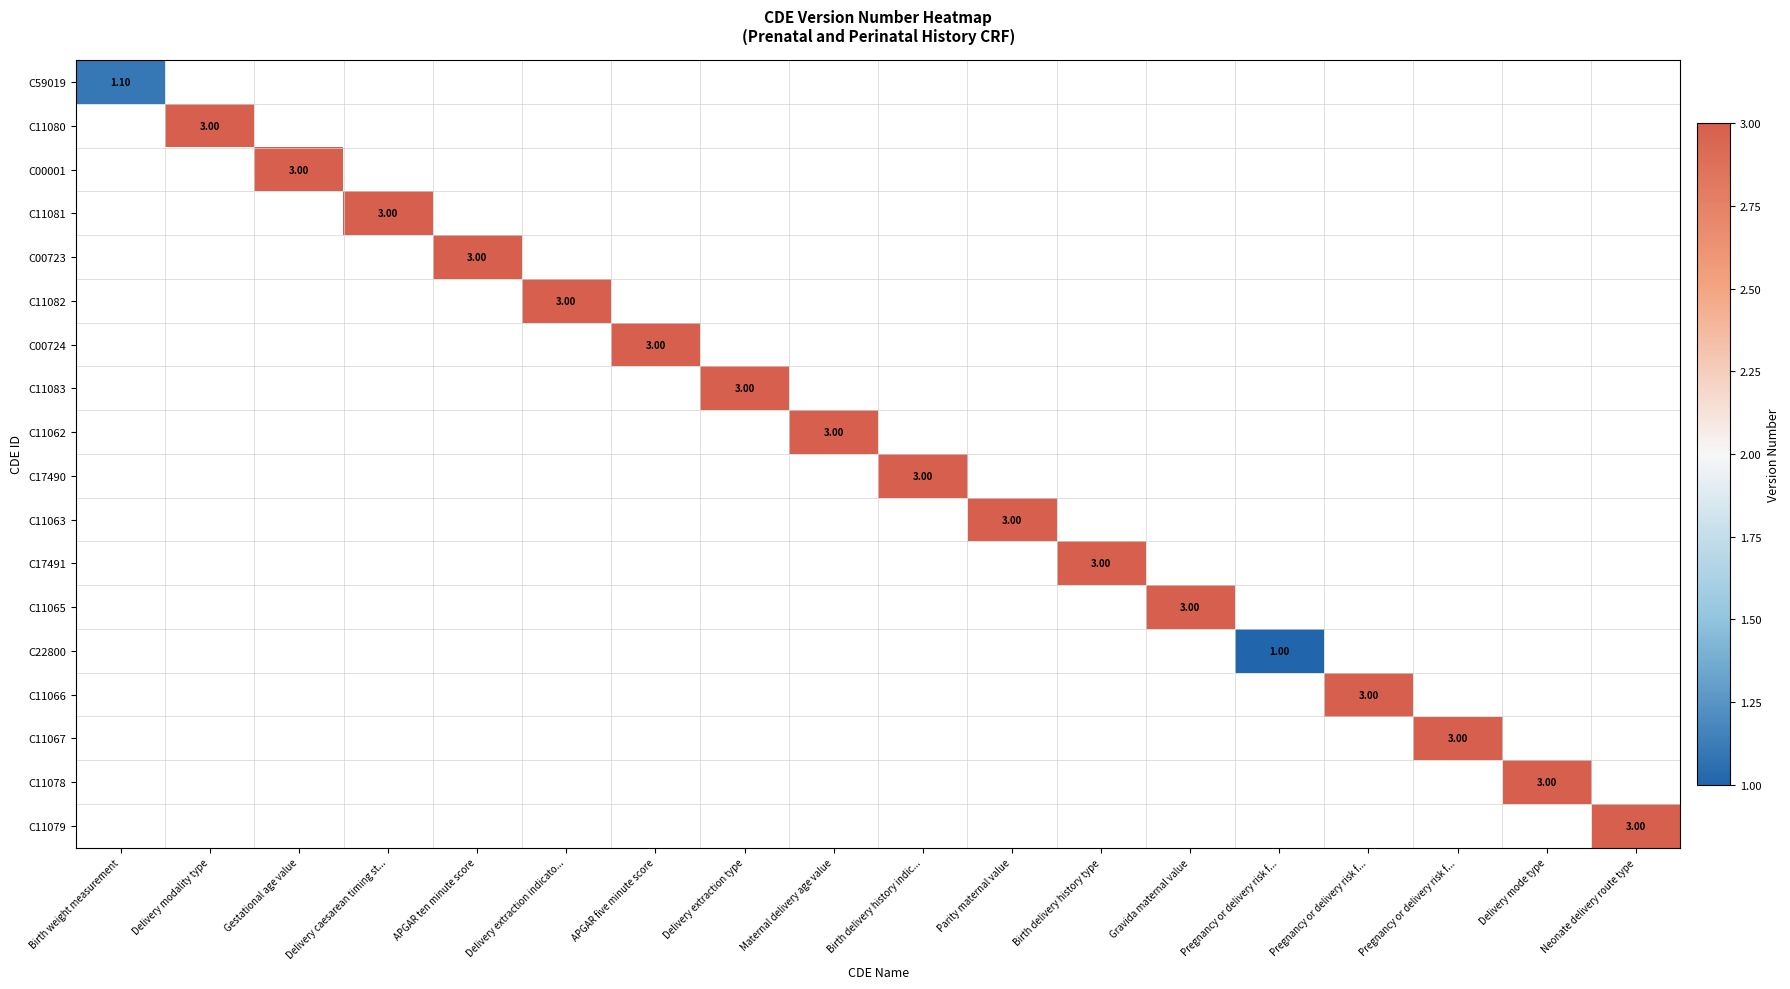

Which has a higher value, Birth delivery history indic... or APGAR ten minute score?

APGAR ten minute score